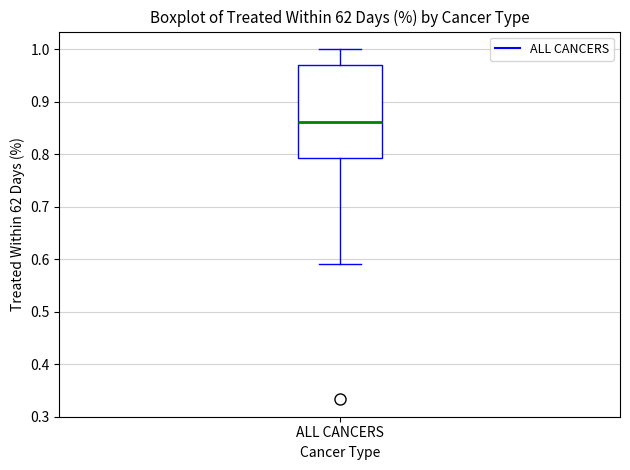

Transcribe this box plot: give where the median line is, the range the box spans, and where the two whiskers end, as read against the y-axis. The values are not printed on the chart, so give them approximately, as read against the axis.

median 0.86, box 0.79 to 0.97, whiskers 0.59 to 1.00